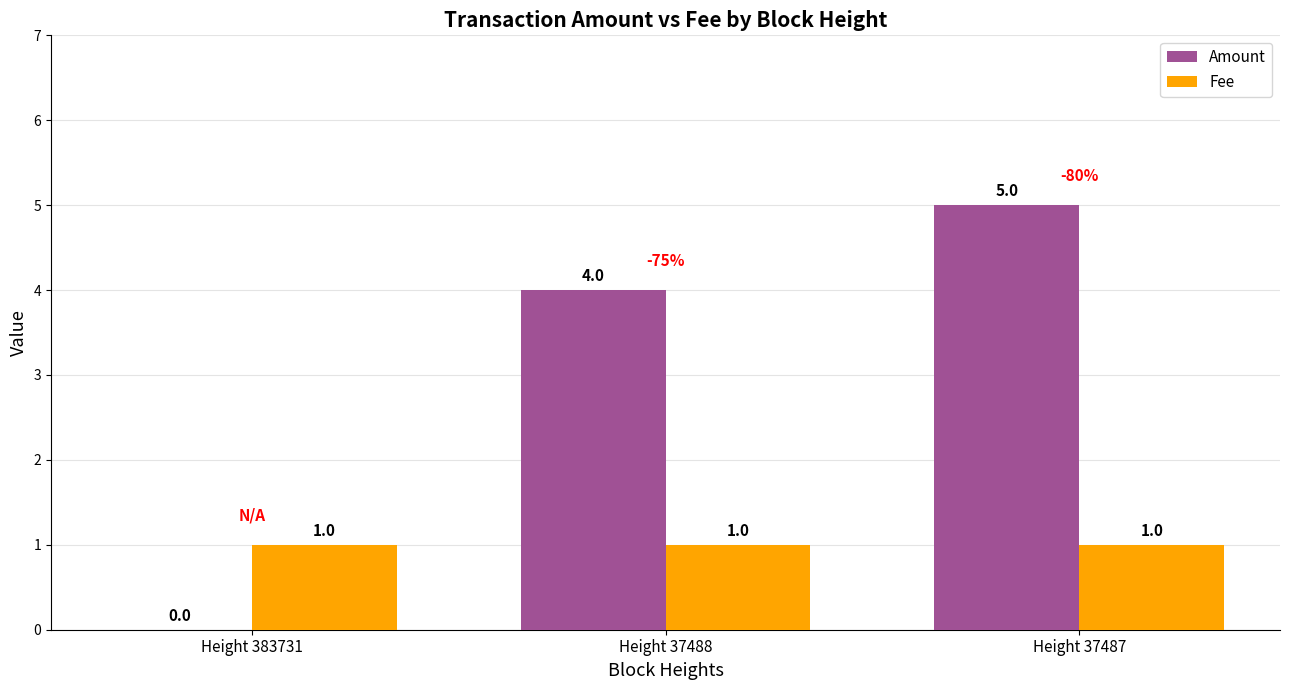

True or false: Fee has a value of 1 at Height 37487.

True